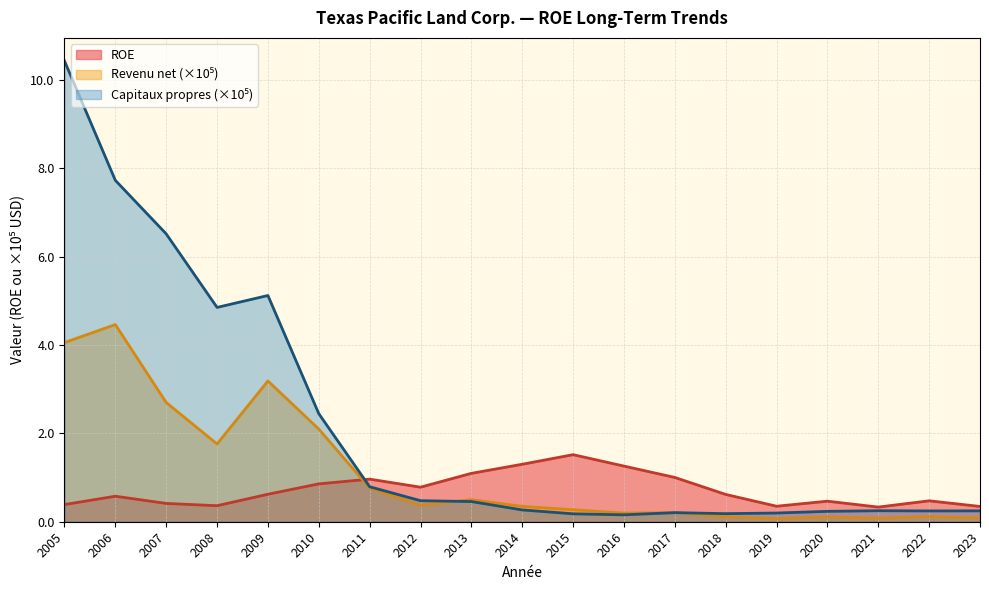

At which label does Capitaux propres (k) reach its minimum?

2016